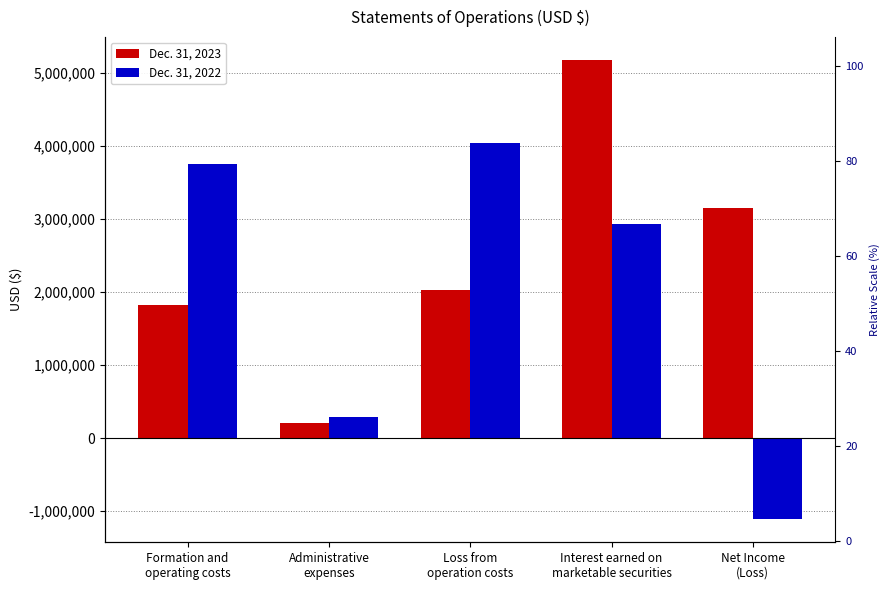

Is the value of Dec. 31, 2022 at Formation and
operating costs greater than the value of Dec. 31, 2023 at Net Income
(Loss)?

Yes